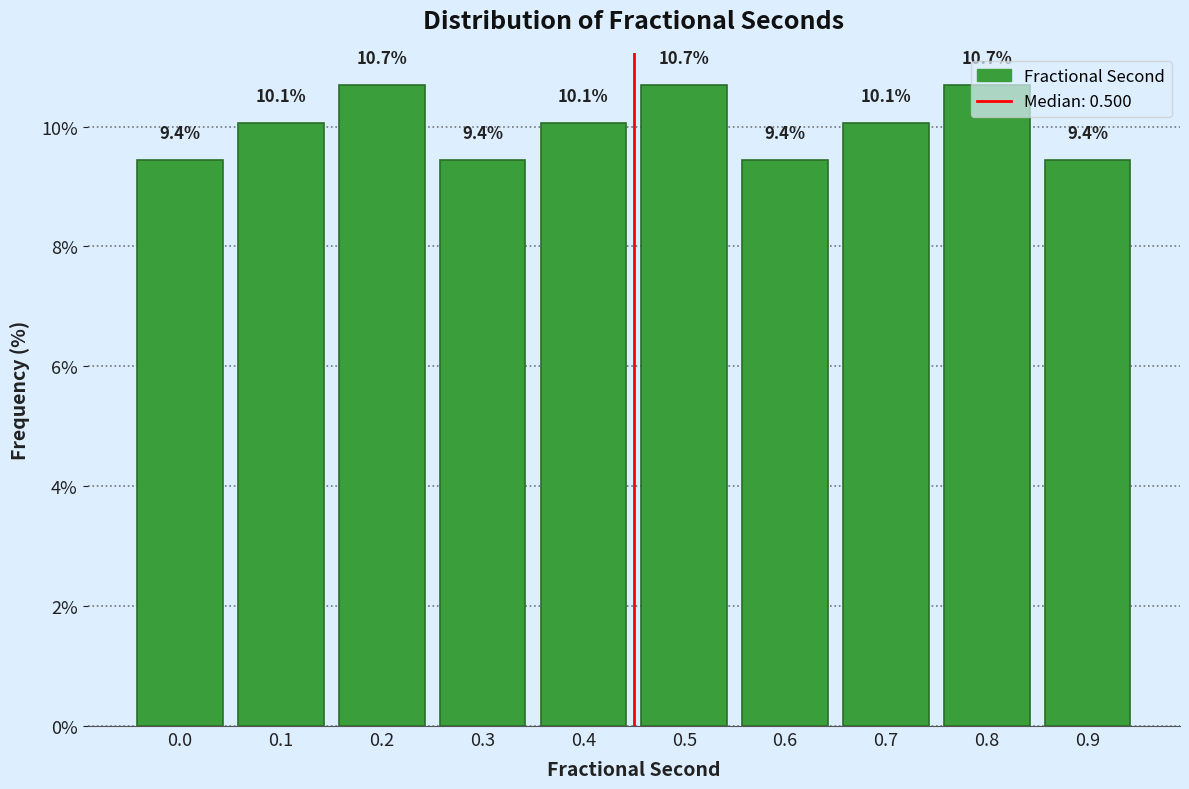

What is the value of the 5th bar from the left?

10.1